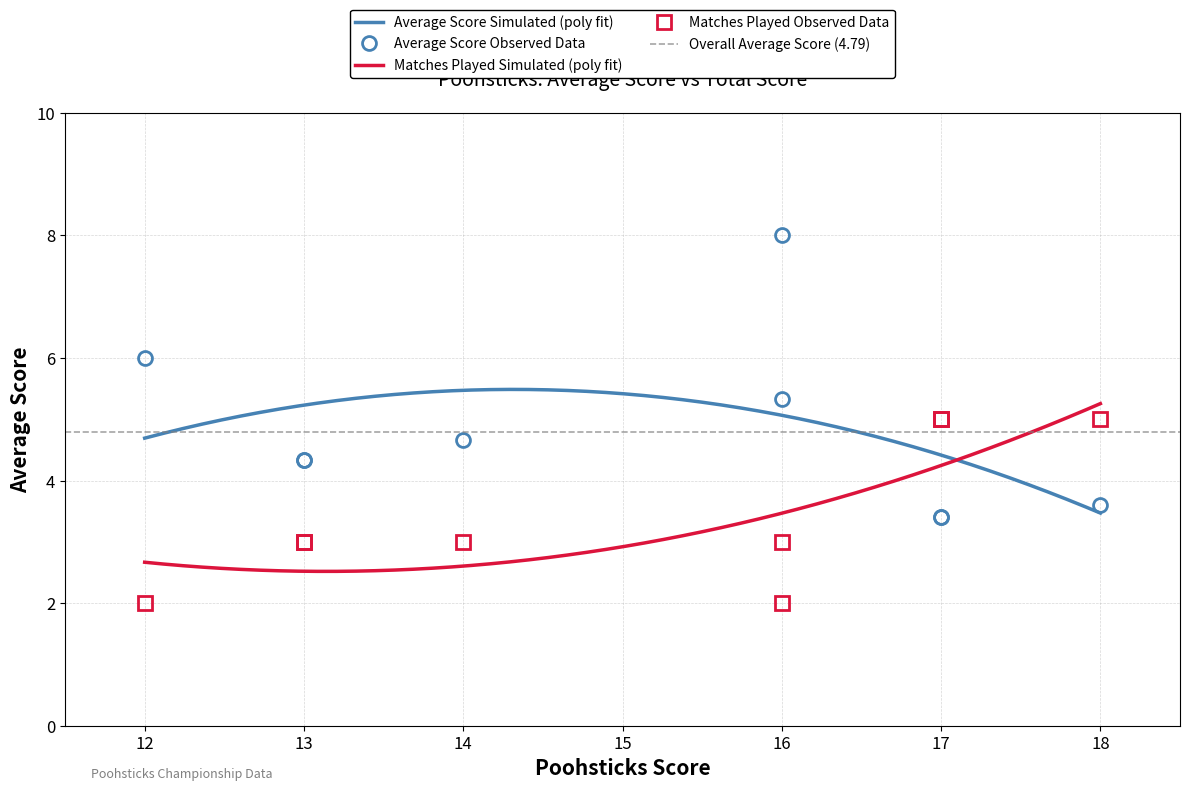

What is the lowest value of the Matches Played Simulated (poly fit) series?

2.5